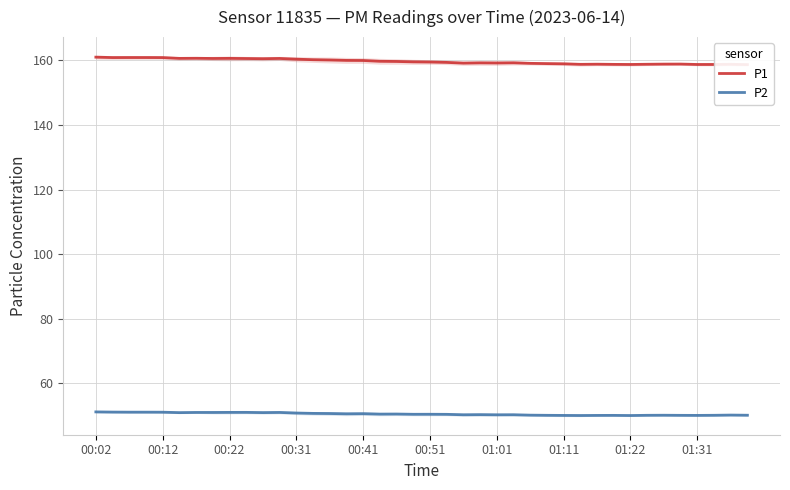

In P2, how many points are higher than both neighbors (excluding endpoints)?

11